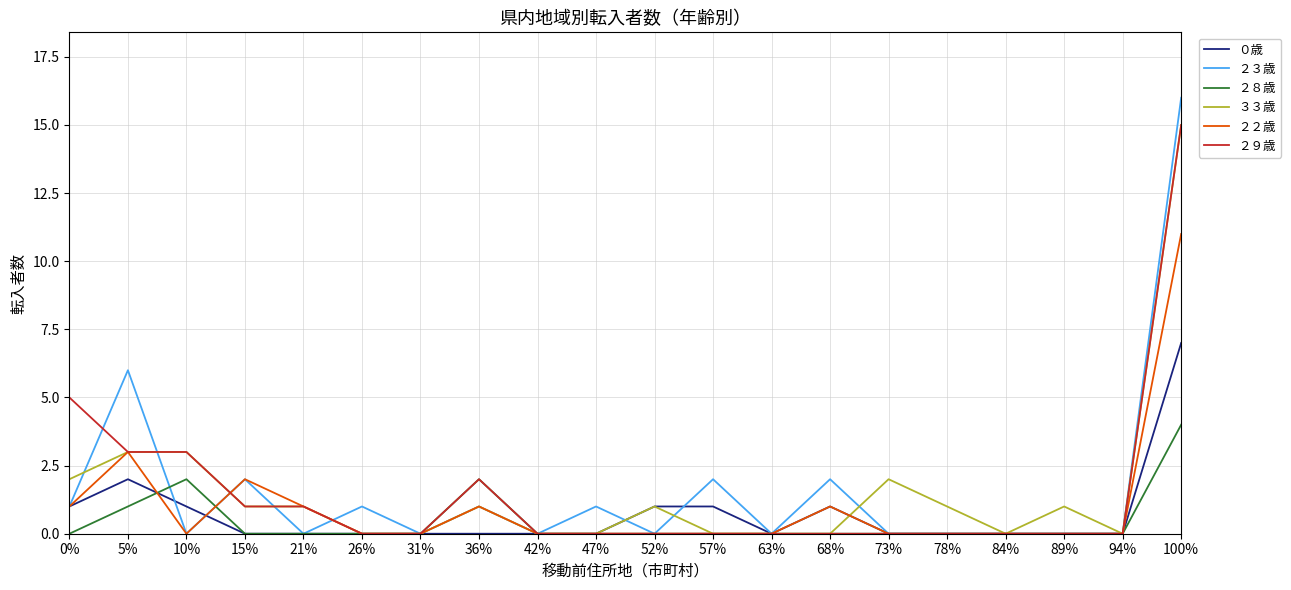

What is the difference between the maximum and minimum values in the ３３歳 series?

15